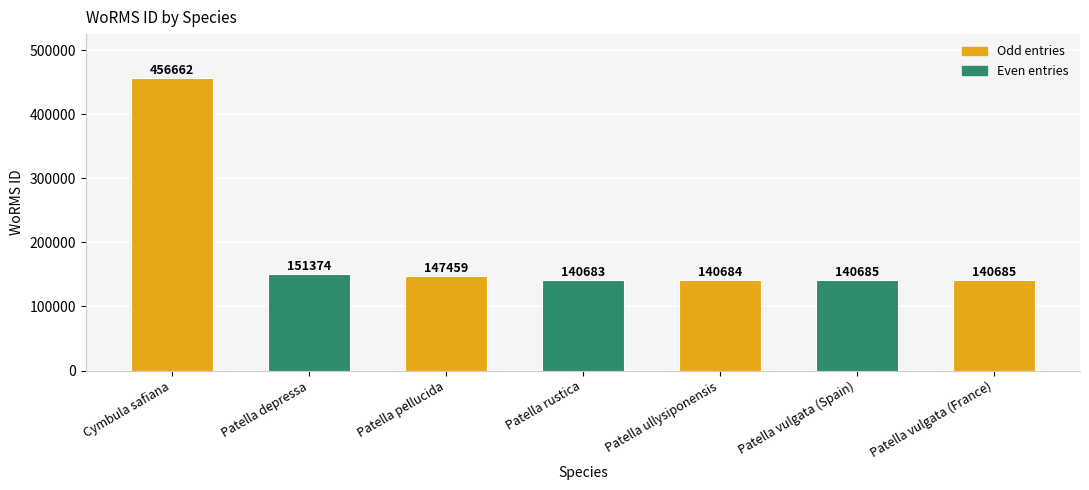

What is the maximum value shown in the chart?

456662